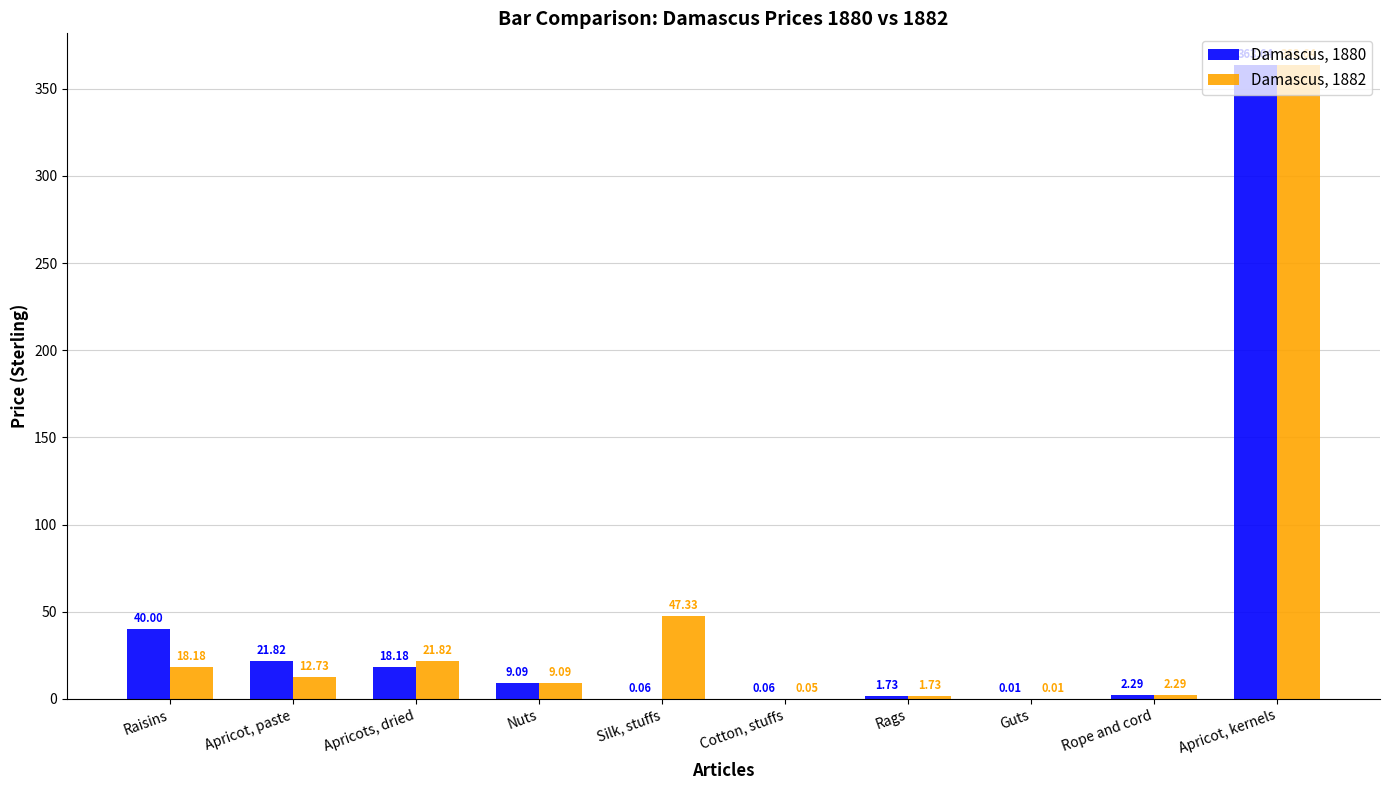

Where does the Damascus, 1882 series first go above 12?

Raisins